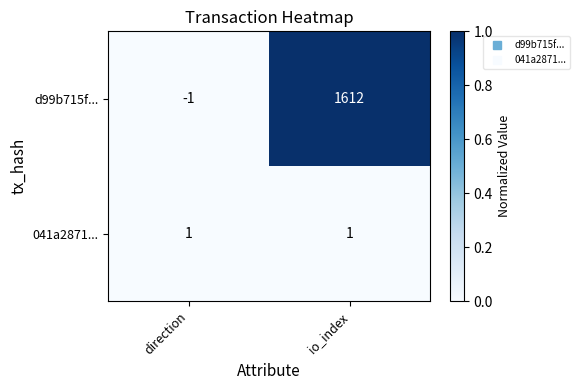

The value of 041a2871... at io_index is 0. True or false?

False